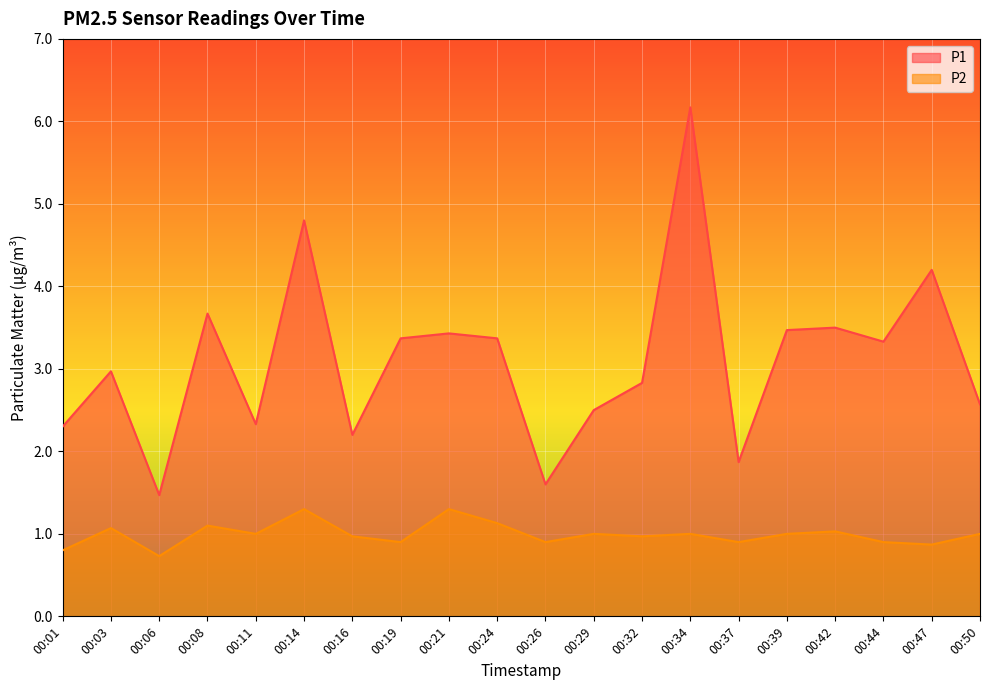

True or false: P1 and P2 intersect in this chart.

False